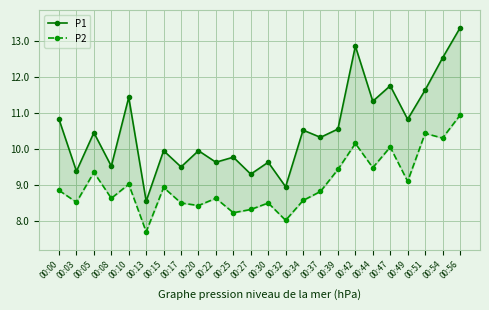

At which label is P2 closest to 9?

00:10